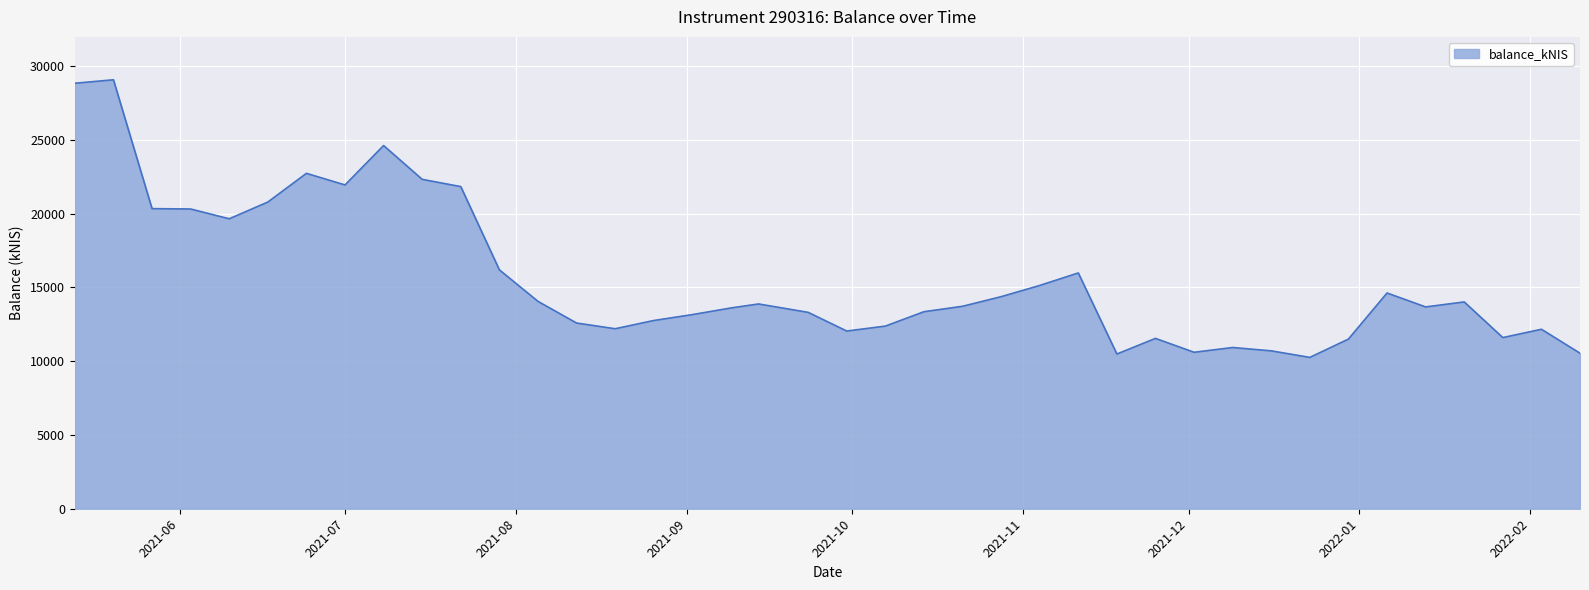

What is the difference between the maximum and minimum values?

18814.7